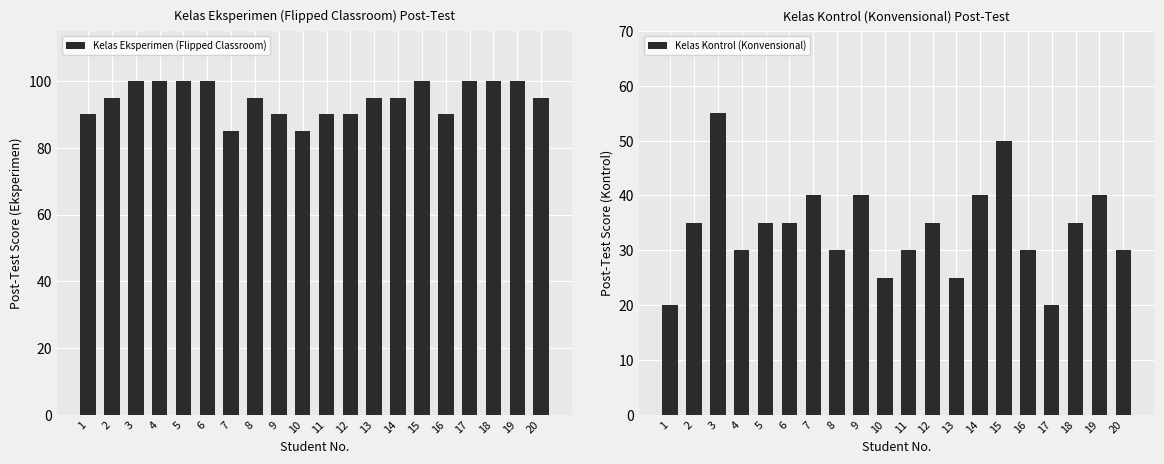

What is the value of the Kelas Kontrol (Konvensional) bar at the 17th from the left?

20